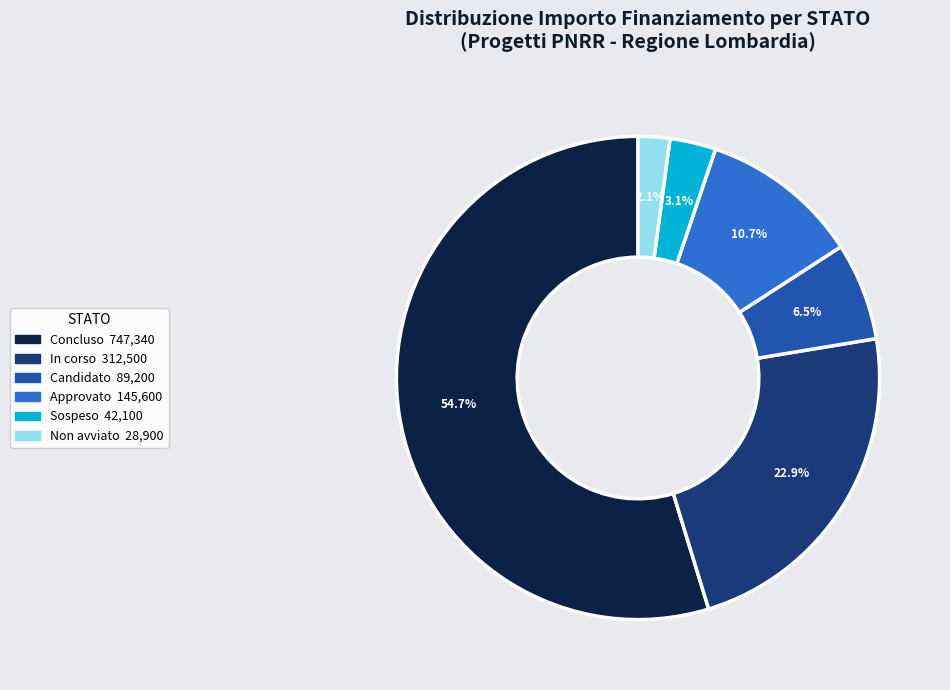

To the nearest percent, what is the difference between the largest and smallest slice percentages?

53%